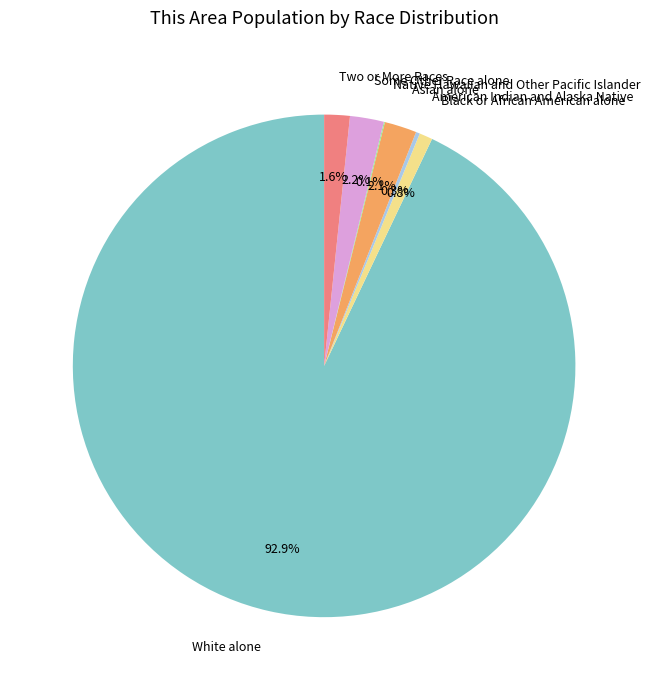

Does any single category account for the majority?

Yes